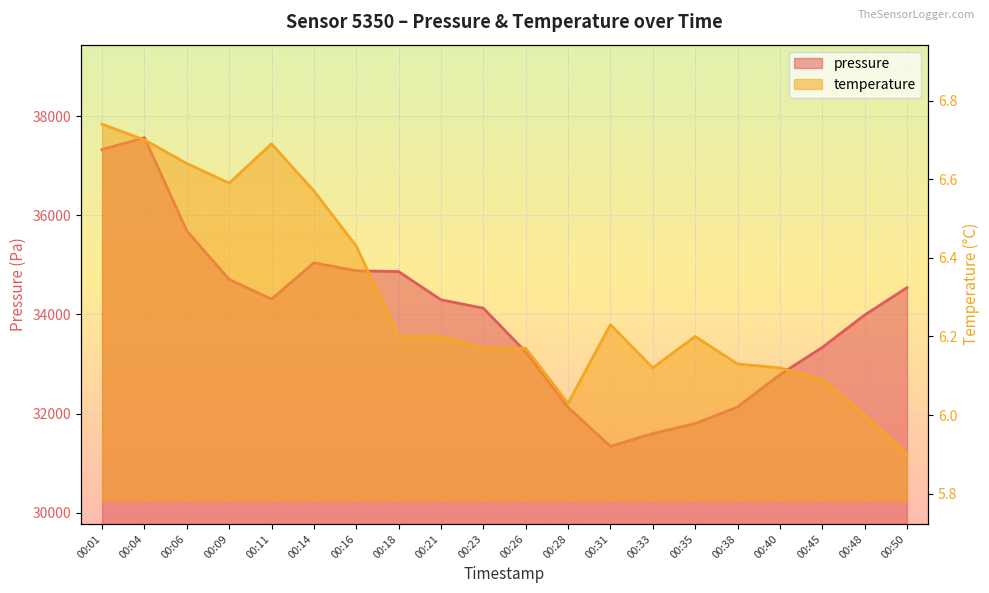

At which label does pressure first exceed 34296?

00:01